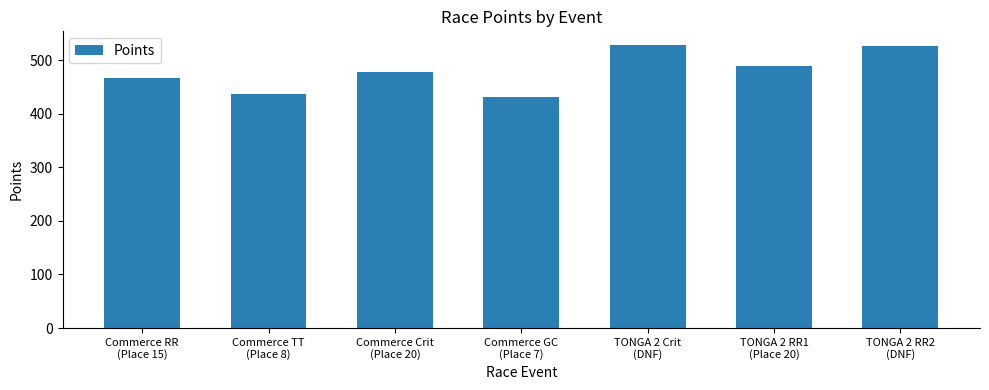

What is the average value?

479.2